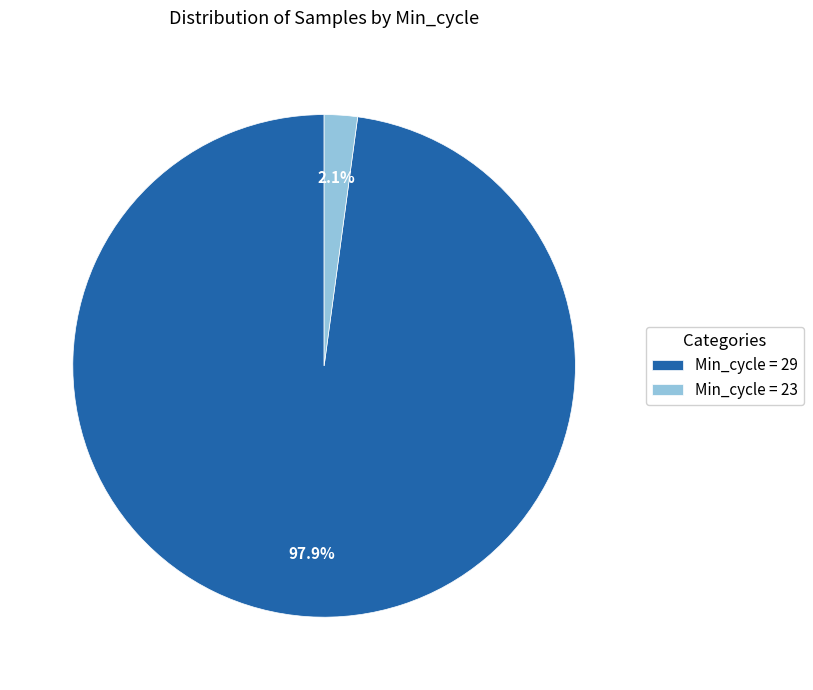

What is the total percentage of Min_cycle = 23 and Min_cycle = 29?

100.0%